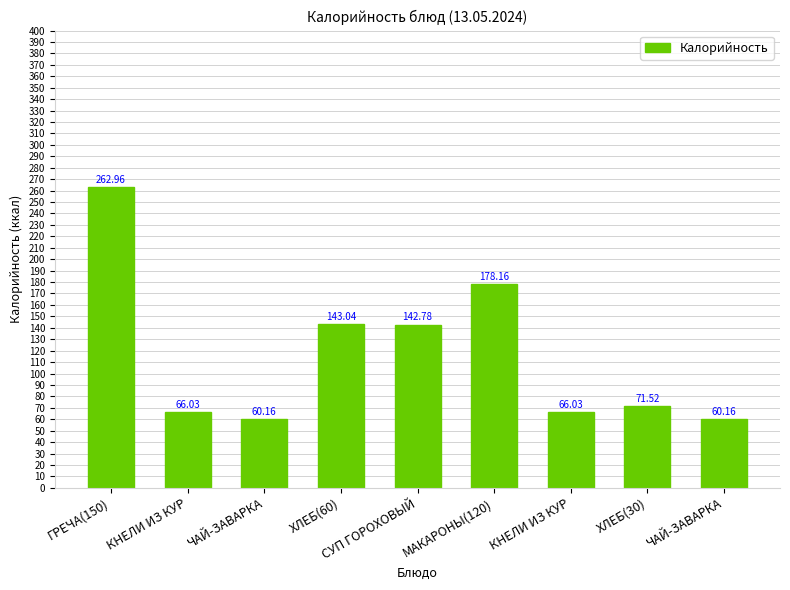

Reading left to right, list all the values displayed in this chart.

263.0	66.0	60.2	143.0	142.8	178.2	66.0	71.5	60.2